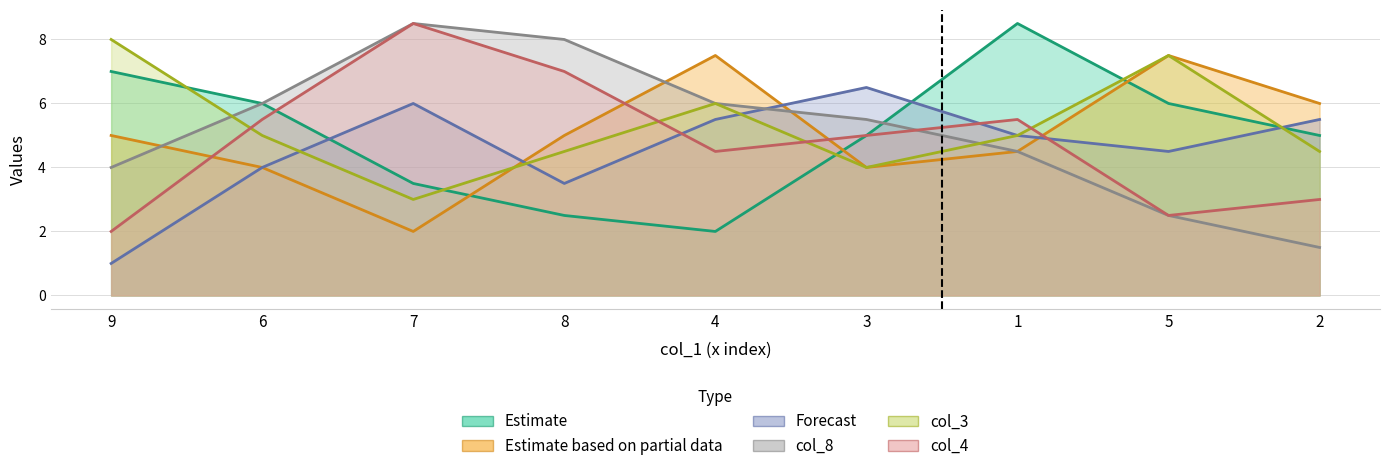

True or false: col_3 has more than 1 points higher than both neighbors.

True